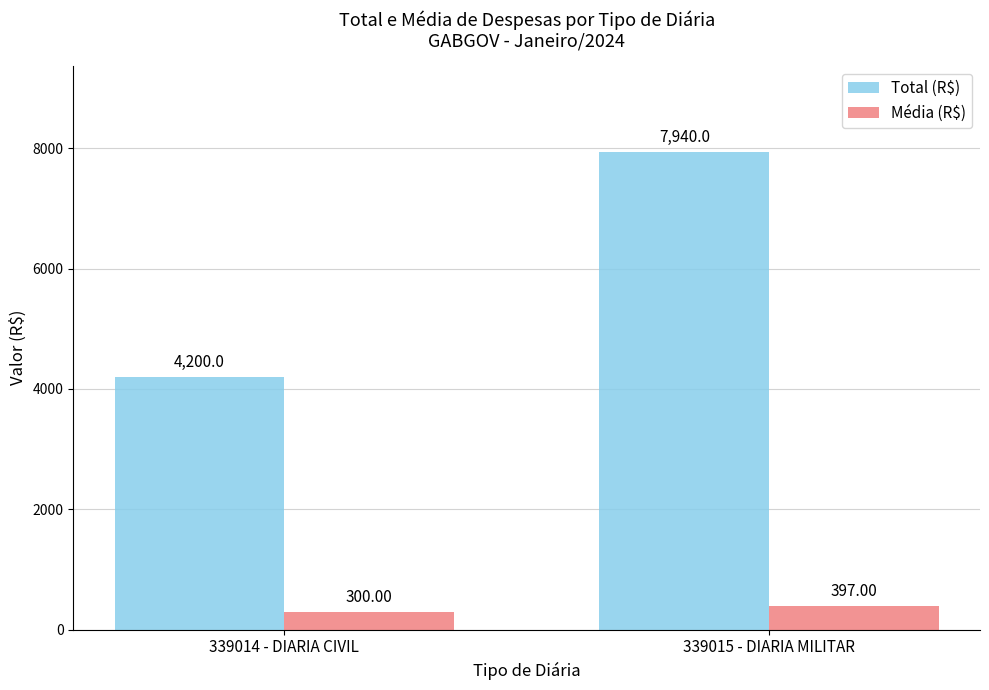

Are the bars grouped side by side (vs. stacked)?

Yes